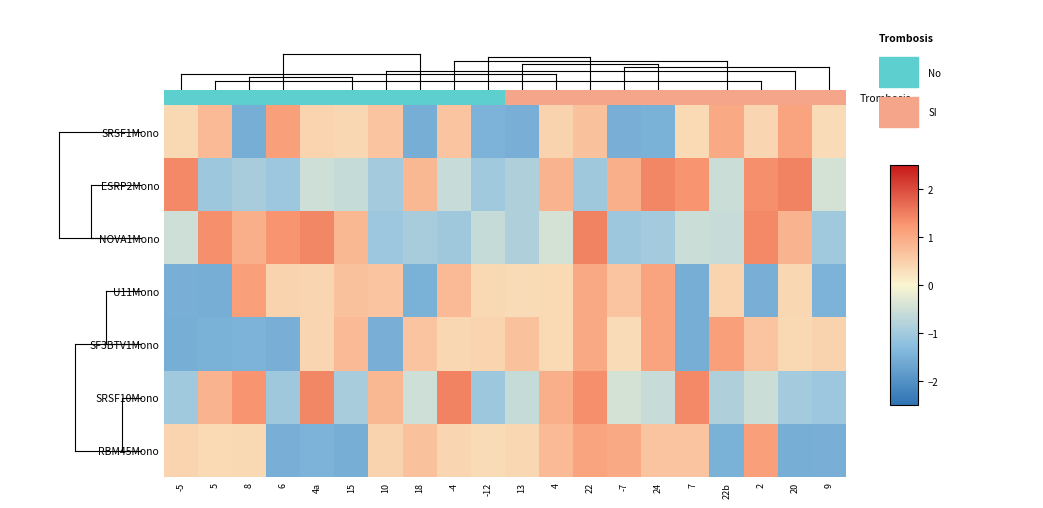

Reading left to right, transcribe all the data shown in this chart.

SRSF1Mono: -5=0.4	5=0.8	8=-1.5	6=1.2	4a=0.4	15=0.4	10=0.7	18=-1.5	-4=0.7	-12=-1.4	13=-1.5	4=0.5	22=0.7	-7=-1.5	24=-1.5	7=0.4	22b=1.0	2=0.4	20=1.1	9=0.3
ESRP2Mono: -5=1.4	5=-1.0	8=-0.9	6=-1.1	4a=-0.5	15=-0.6	10=-1.0	18=0.8	-4=-0.6	-12=-1.0	13=-0.9	4=0.9	22=-1.0	-7=0.9	24=1.4	7=1.3	22b=-0.5	2=1.3	20=1.4	9=-0.4
NOVA1Mono: -5=-0.5	5=1.3	8=0.9	6=1.3	4a=1.4	15=0.8	10=-1.1	18=-0.9	-4=-1.0	-12=-0.6	13=-0.9	4=-0.4	22=1.4	-7=-1.0	24=-1.0	7=-0.5	22b=-0.6	2=1.4	20=0.9	9=-1.0
U11Mono: -5=-1.5	5=-1.5	8=1.2	6=0.5	4a=0.4	15=0.7	10=0.7	18=-1.5	-4=0.8	-12=0.4	13=0.3	4=0.4	22=1.0	-7=0.7	24=1.1	7=-1.5	22b=0.4	2=-1.5	20=0.4	9=-1.4
SF3BTV1Mono: -5=-1.5	5=-1.5	8=-1.4	6=-1.5	4a=0.4	15=0.8	10=-1.5	18=0.7	-4=0.4	-12=0.4	13=0.7	4=0.4	22=1.0	-7=0.3	24=1.1	7=-1.5	22b=1.2	2=0.7	20=0.4	9=0.5
SRSF10Mono: -5=-1.0	5=0.9	8=1.3	6=-1.0	4a=1.4	15=-0.9	10=0.8	18=-0.5	-4=1.4	-12=-1.0	13=-0.6	4=0.9	22=1.3	-7=-0.4	24=-0.6	7=1.4	22b=-0.9	2=-0.5	20=-1.0	9=-1.1
RBM45Mono: -5=0.4	5=0.4	8=0.4	6=-1.5	4a=-1.4	15=-1.5	10=0.5	18=0.7	-4=0.4	-12=0.3	13=0.4	4=0.8	22=1.1	-7=1.0	24=0.7	7=0.7	22b=-1.5	2=1.2	20=-1.5	9=-1.5